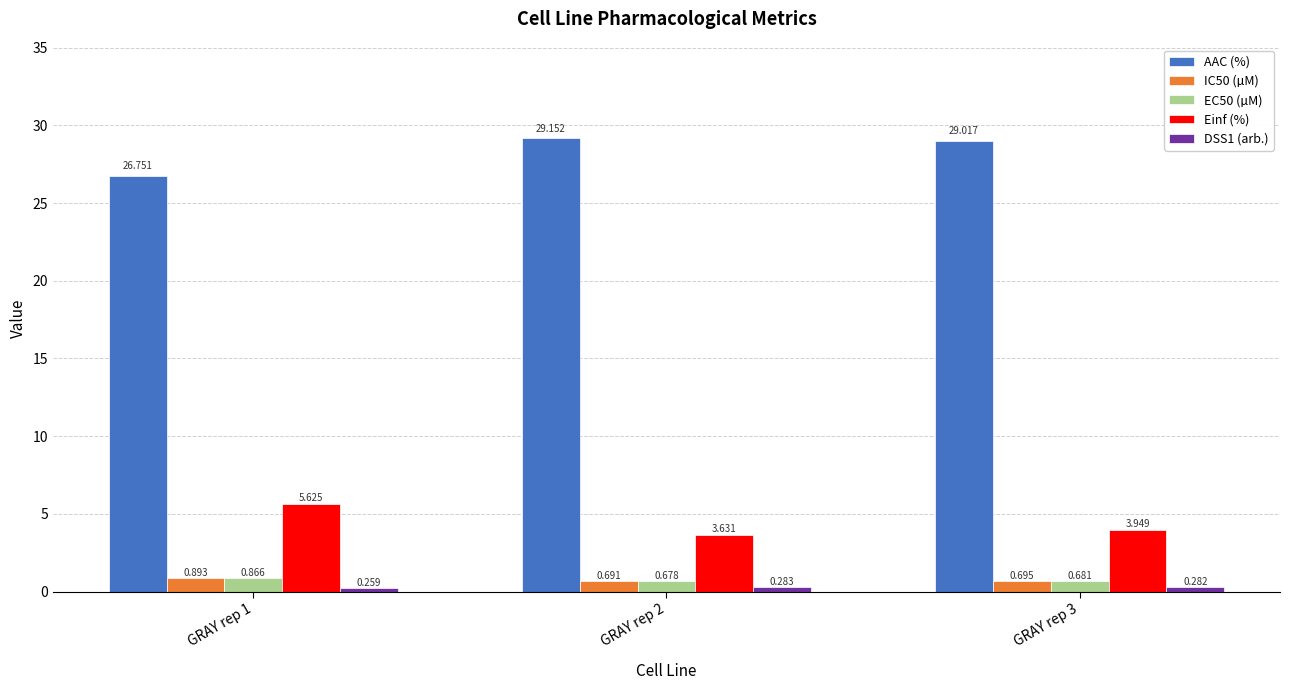

Which series changed the most between GRAY rep 1 and GRAY rep 2?

AAC (%)